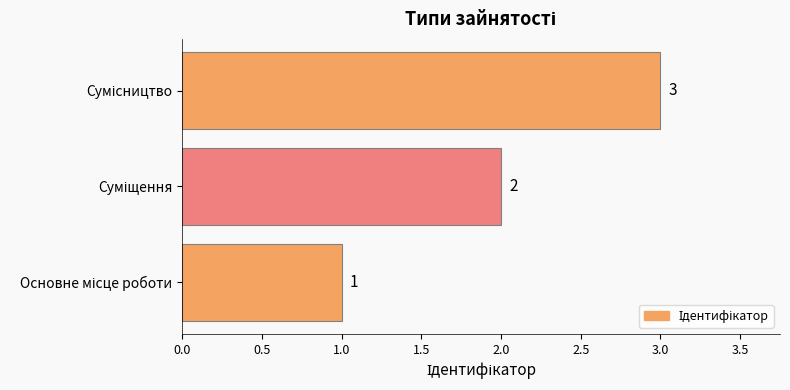

What is the maximum value shown in the chart?

3